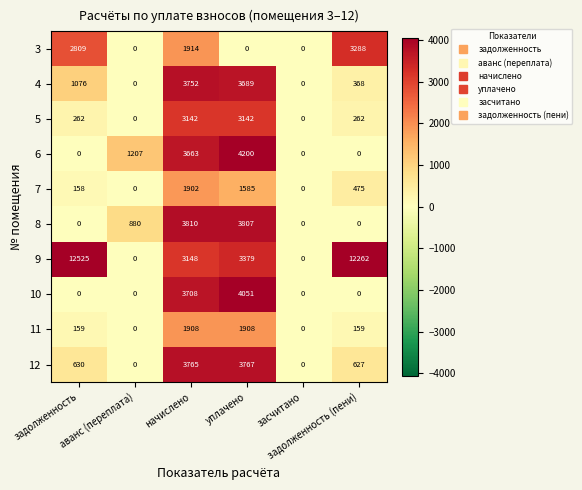

List the series in order of their peak value, highest first.

9, 6, 10, 8, 12, 4, 3, 5, 11, 7